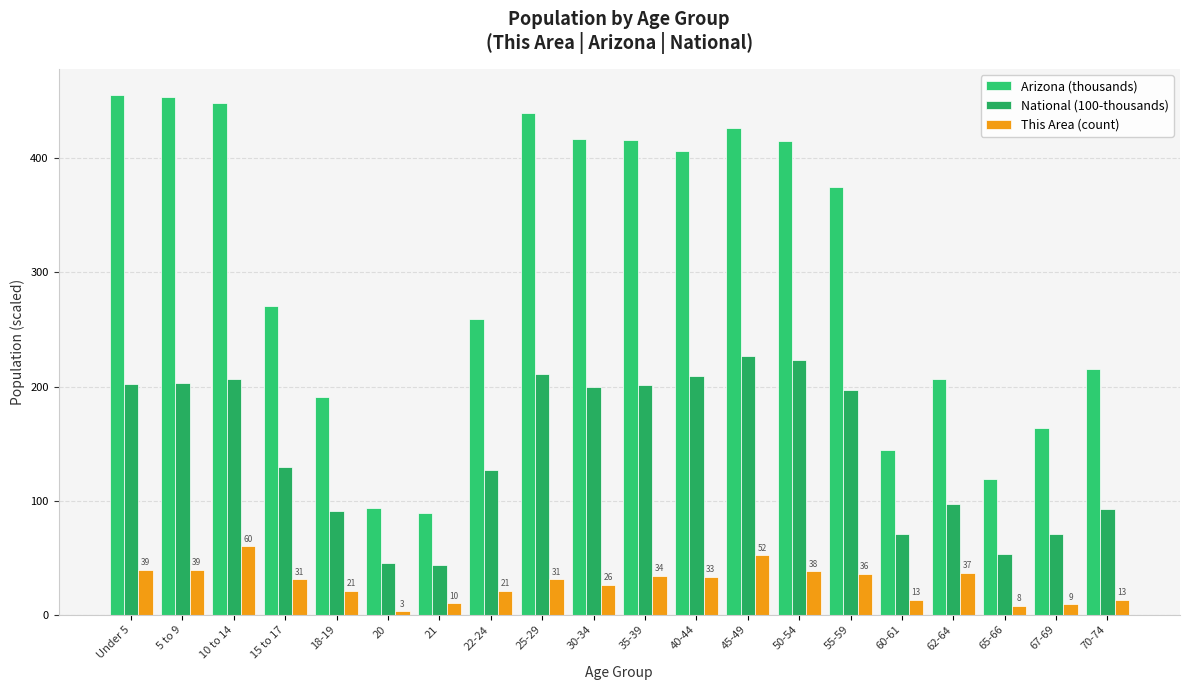

What is the minimum value shown in the chart?

3.0